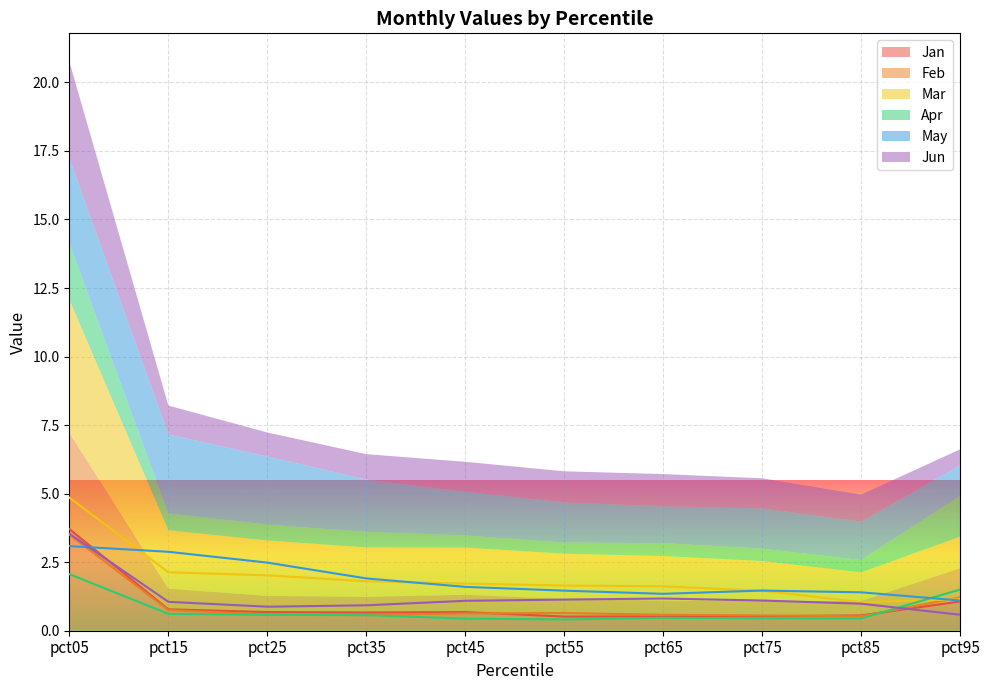

What is the sum of the Jan values at pct25 and pct35?

1.3